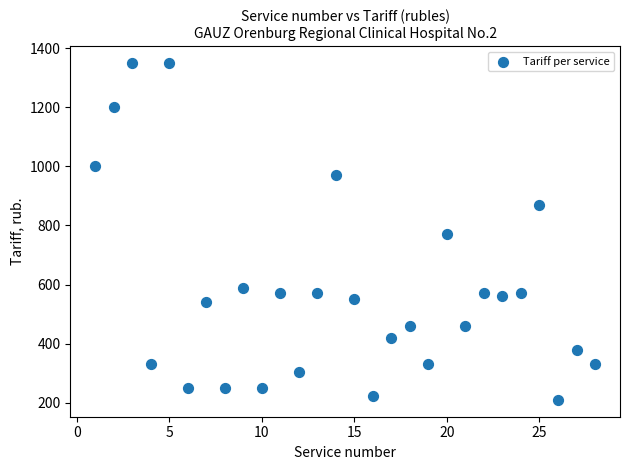

What is the range of X values (max minus min)?

27